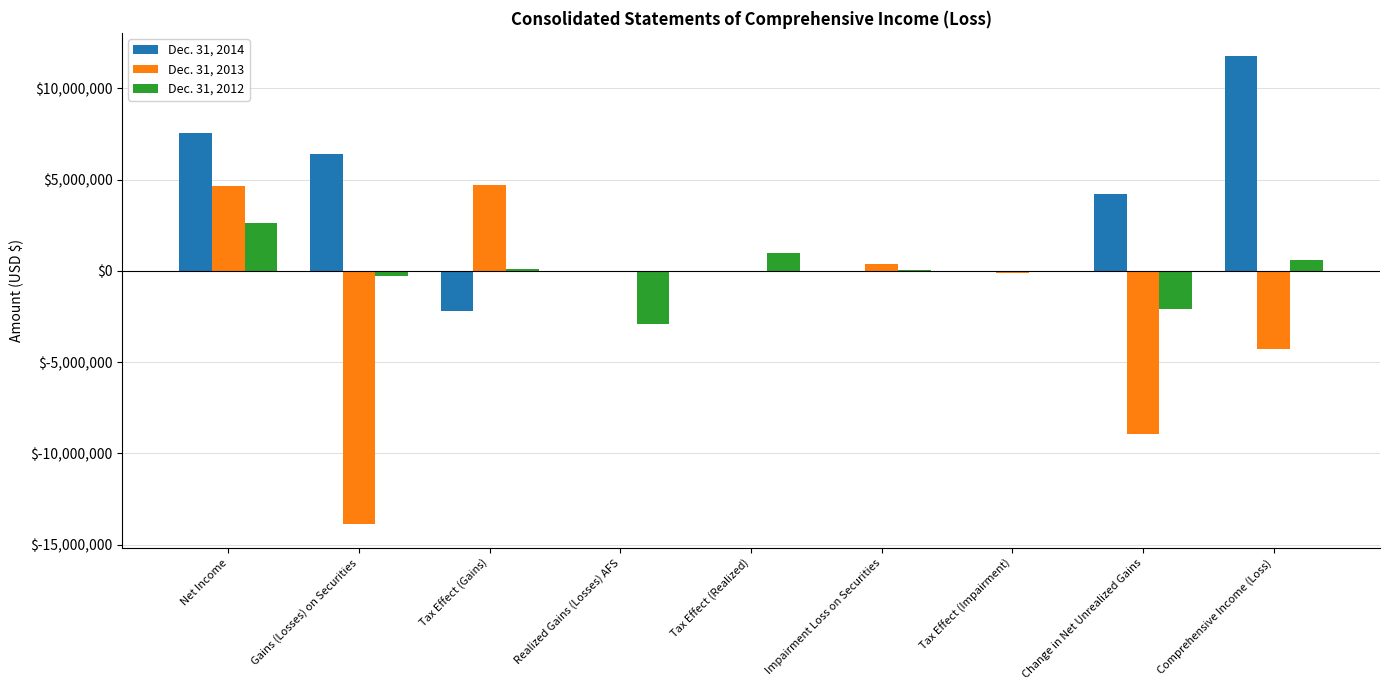

At which label does Dec. 31, 2014 first exceed 8070?

Net Income